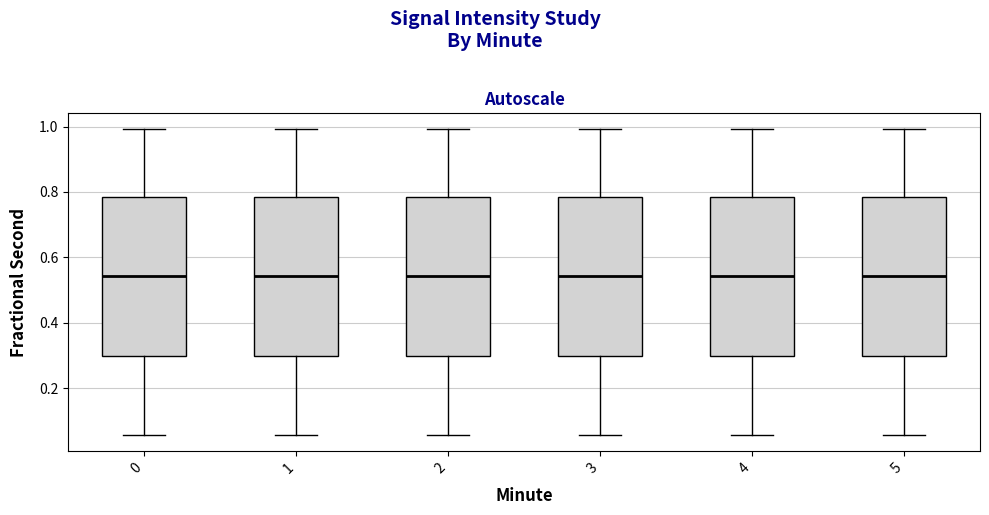

Where is the upper edge of the box at x = 4 on the y-axis? The values are not printed on the chart, so give them approximately, as read against the axis.

0.78